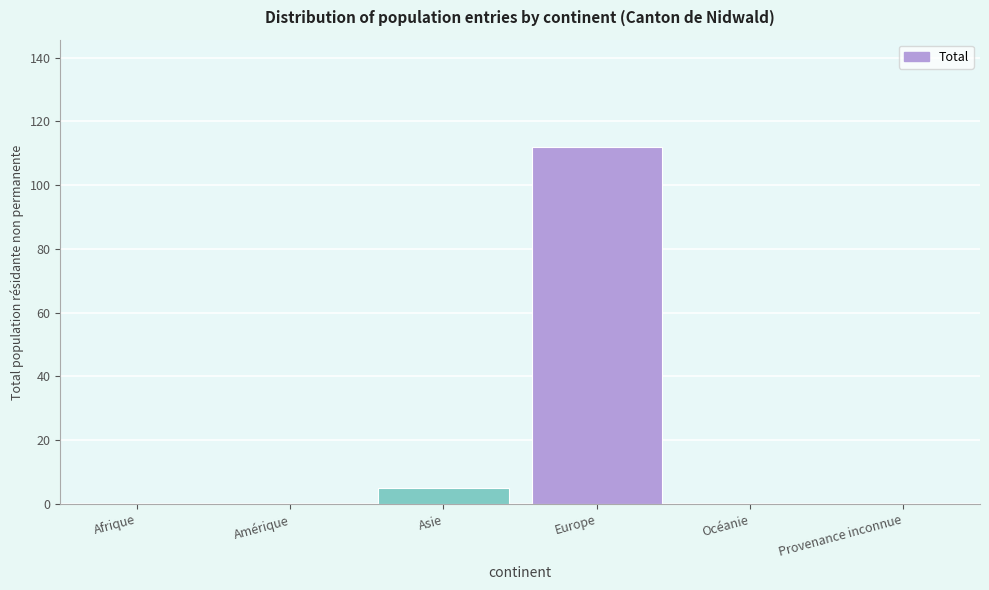

Reading right to left, what are all the values shown in this chart?

Provenance inconnue=0	Océanie=0	Europe=112	Asie=5	Amérique=0	Afrique=0